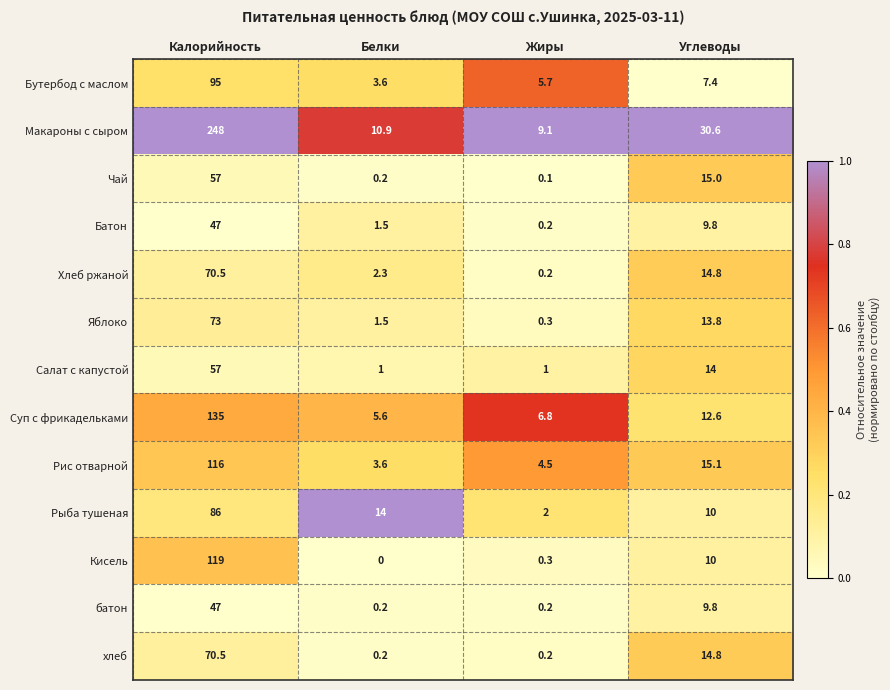

At which category is the sum across all series the highest?

Калорийность